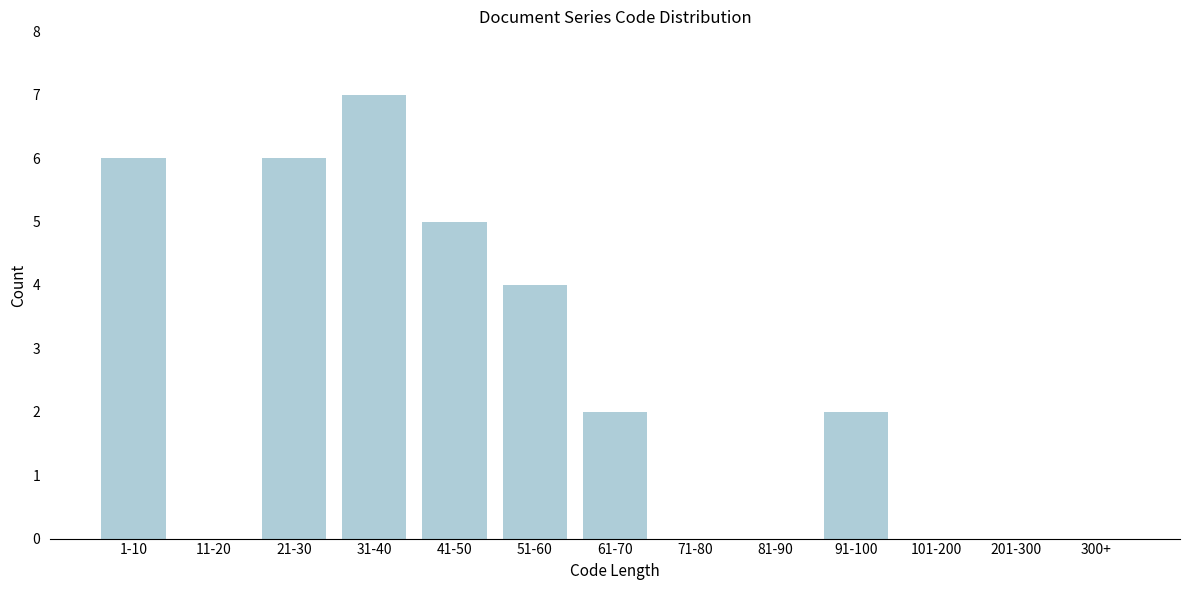

Reading right to left, what are all the values shown in this chart?

300+=0	201-300=0	101-200=0	91-100=2	81-90=0	71-80=0	61-70=2	51-60=4	41-50=5	31-40=7	21-30=6	11-20=0	1-10=6